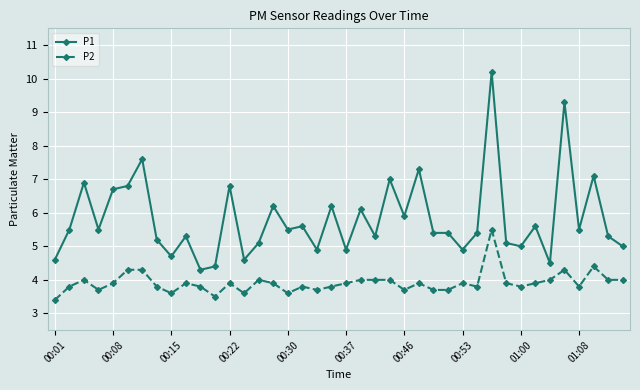

What is the value of the P1 point at the 17th from the left?

5.5